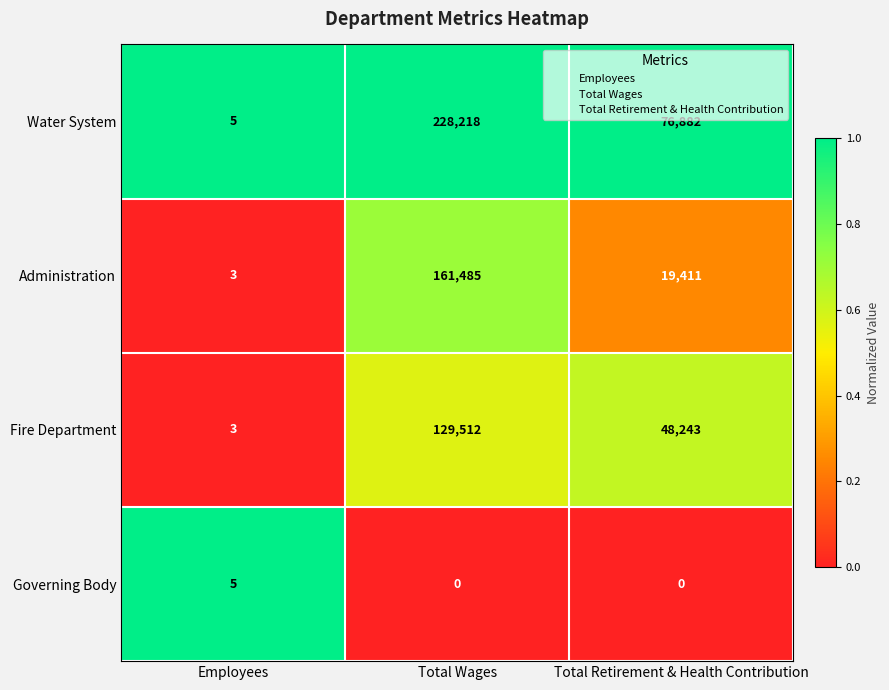

The value of Water System at Total Wages is 228218. True or false?

True